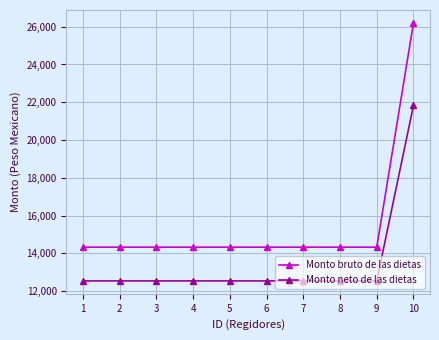

At which category is the sum across all series the highest?

10